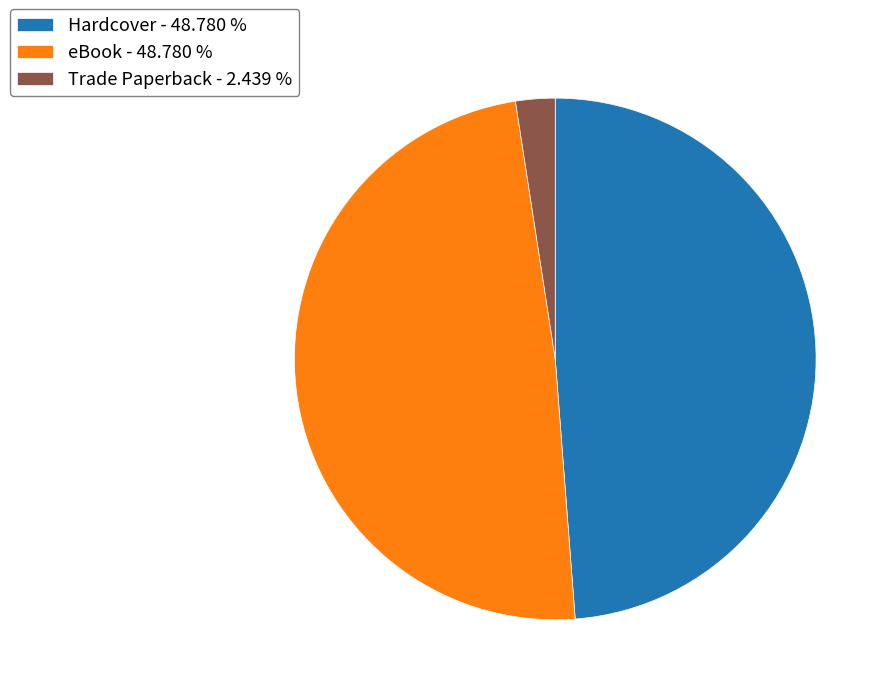

Is eBook the majority of the pie?

No